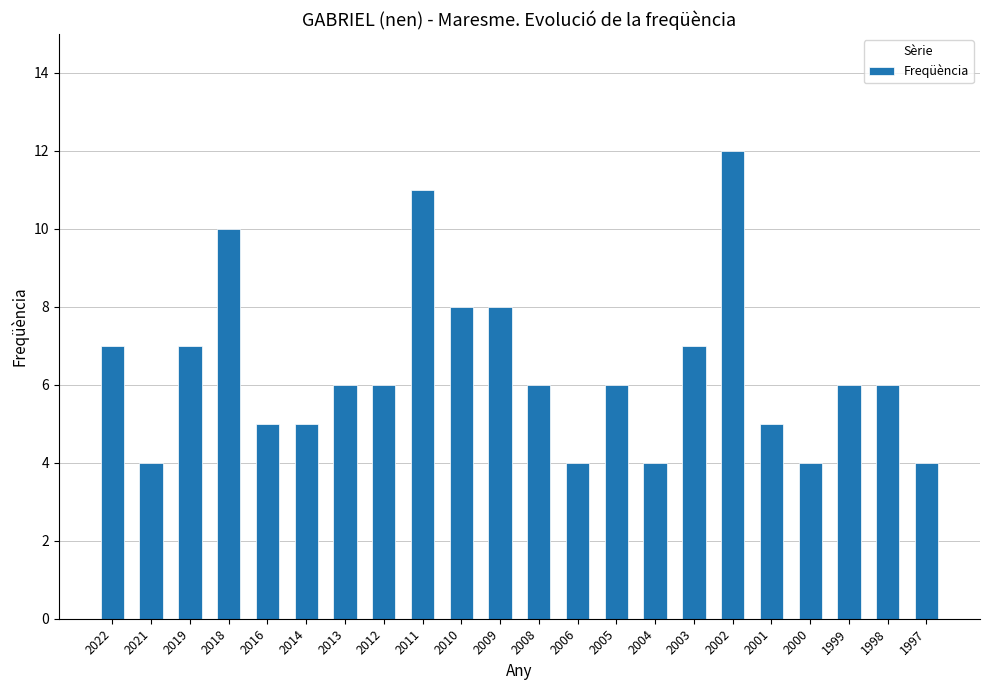

Reading left to right, extract all data points from this chart.

7	4	7	10	5	5	6	6	11	8	8	6	4	6	4	7	12	5	4	6	6	4